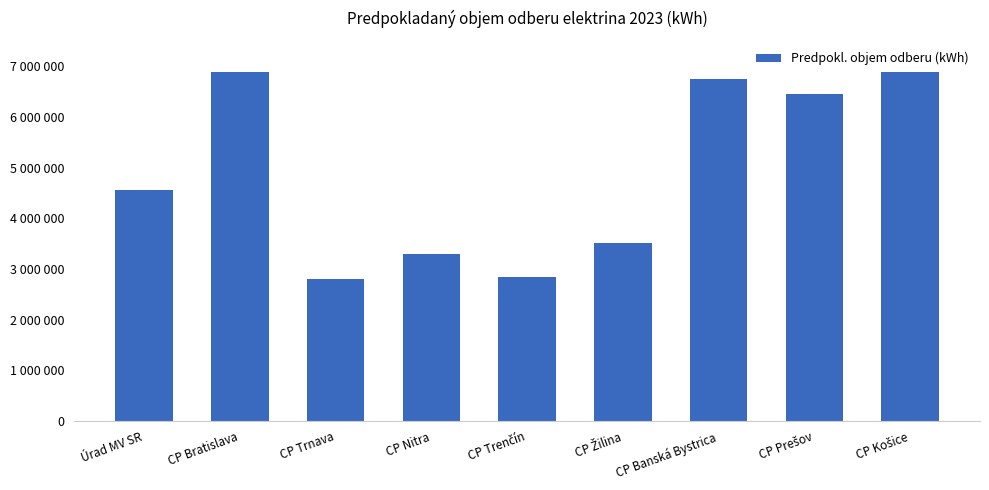

Does the chart contain any negative values?

No